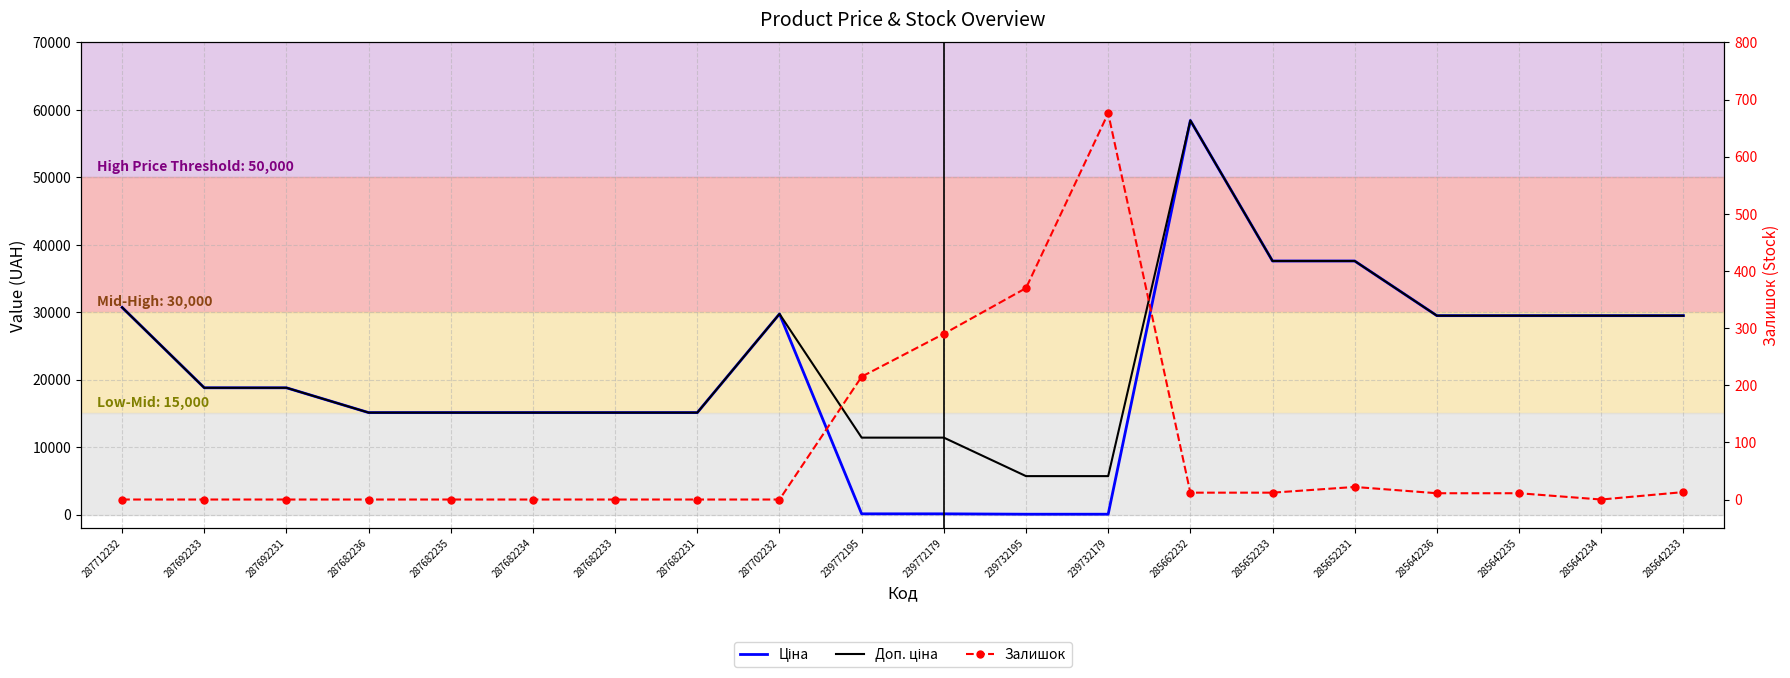

Where does the Залишок series first go above 11?

239772195